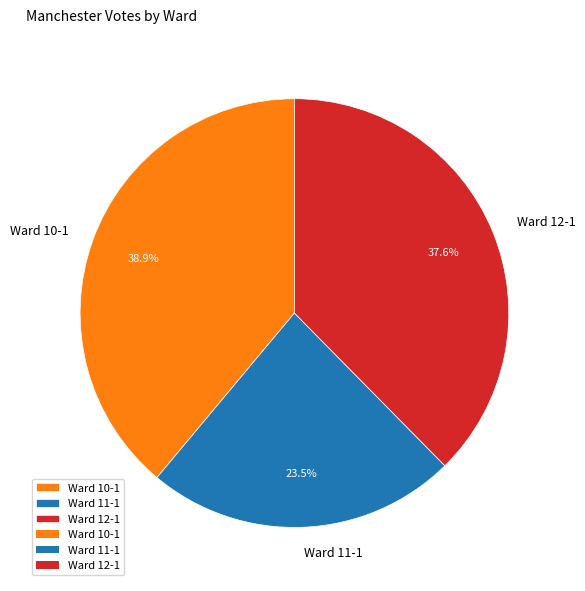

The Ward 12-1 slice represents 38% of the pie. True or false?

True